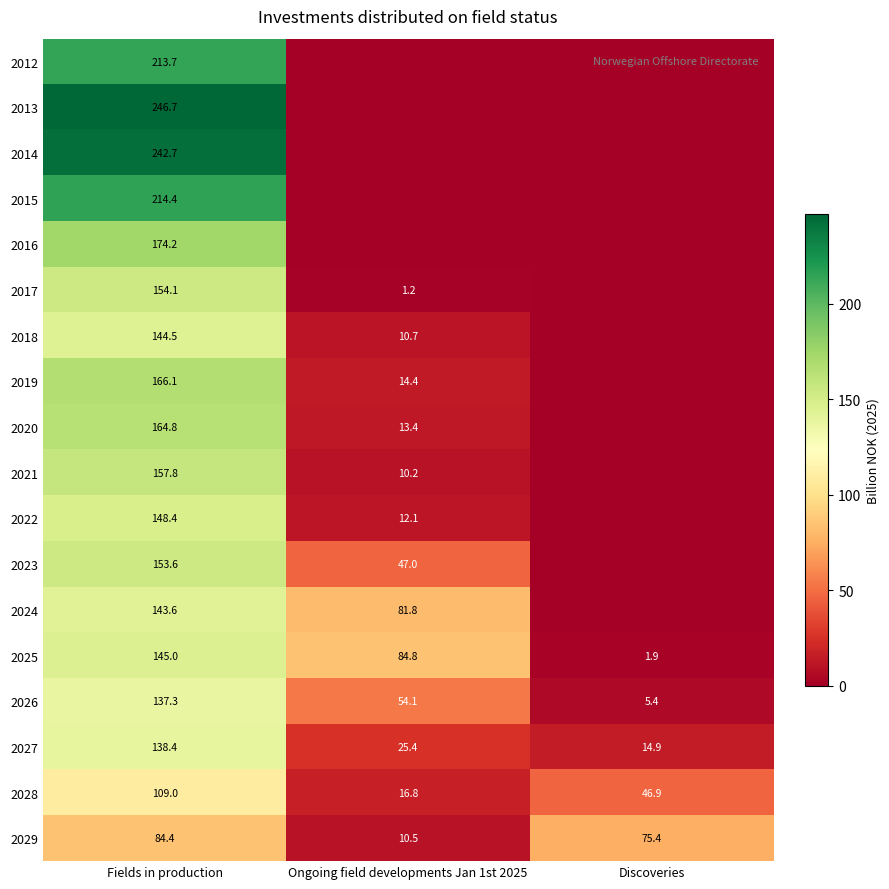

How many series are shown in this chart?

18